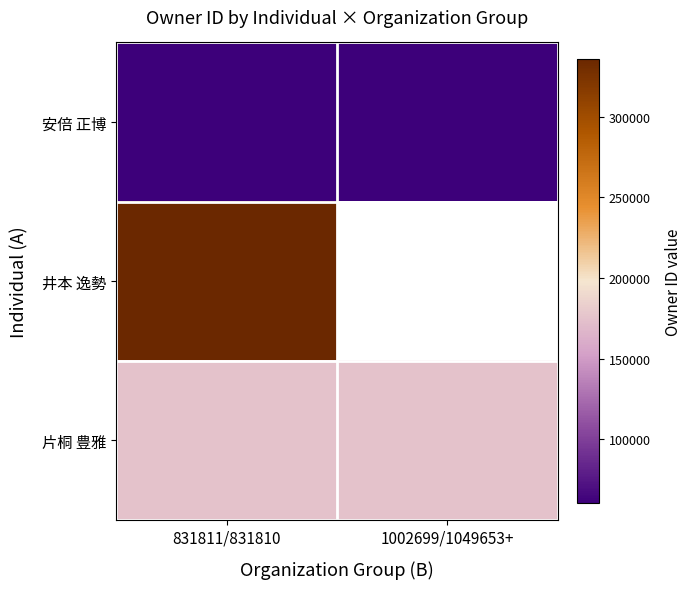

Is it true that 安倍 正博 equals 35197.3 at 831811/831810?

False